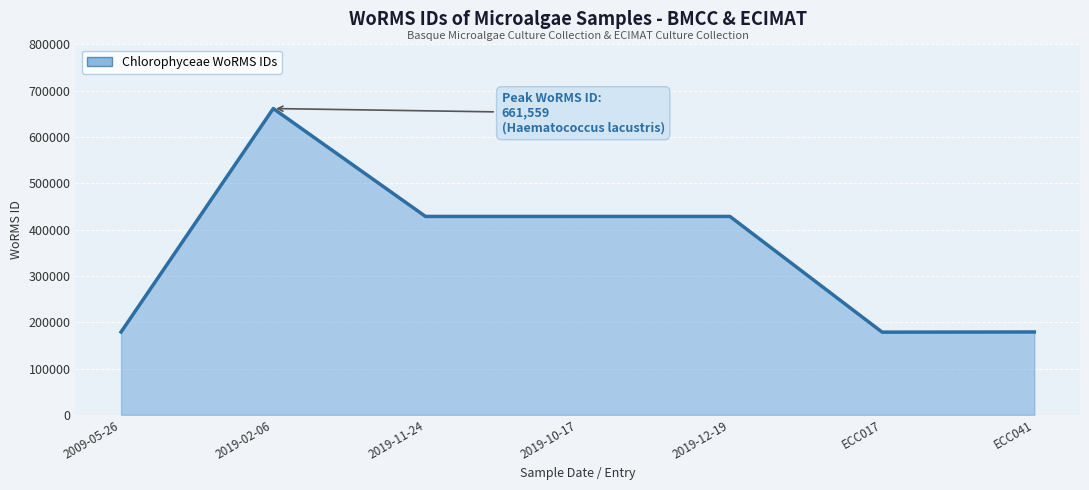

Where is the first local minimum?

ECC017